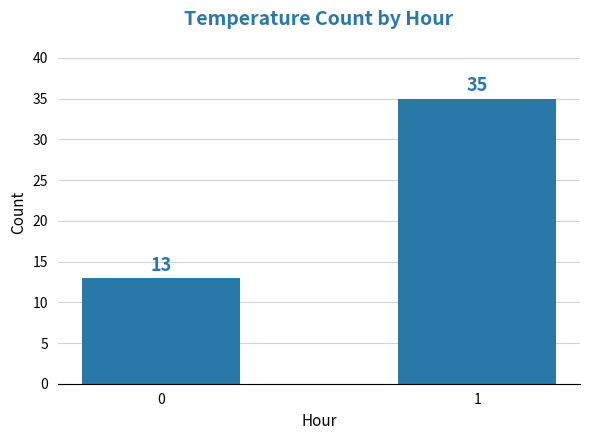

What is the sum of the values at 1 and 0?

48